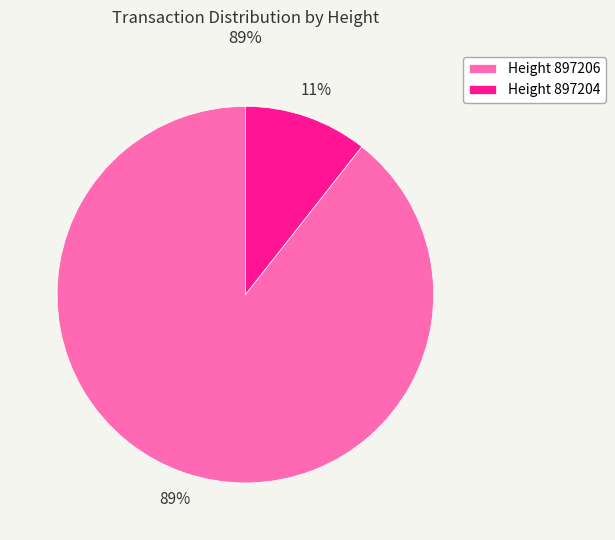

How many segments does this pie chart have?

2